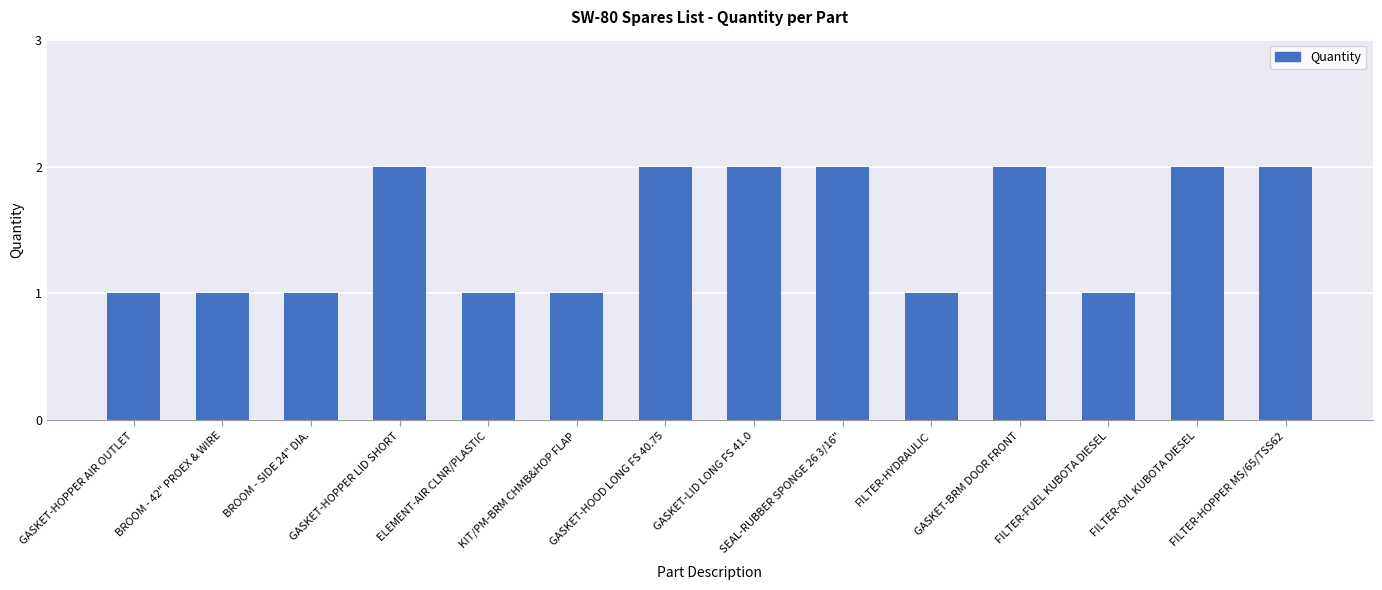

What is the smallest value displayed?

1